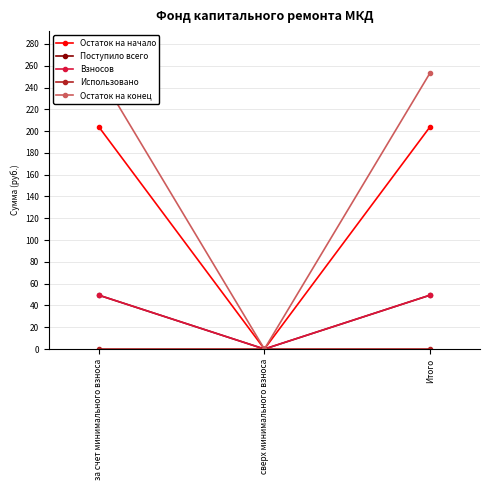

Reading left to right, list all the values displayed in this chart.

Остаток на начало: 204.2	0.0	204.2
Поступило всего: 49.5	0.0	49.5
Взносов: 49.5	0.0	49.5
Использовано: 0.0	0.0	0.0
Остаток на конец: 253.7	0.0	253.7